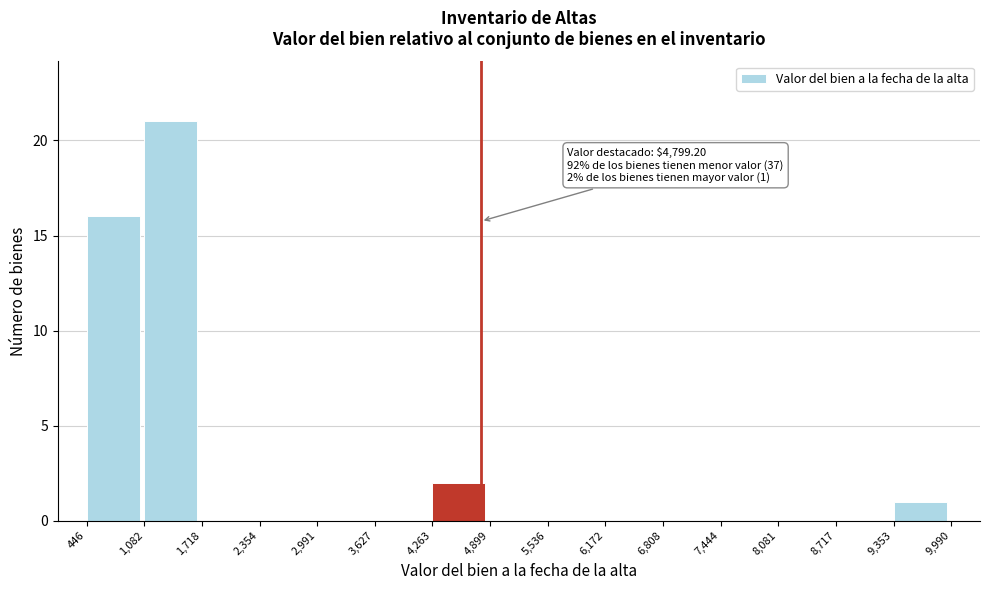

Which range on the x-axis has the tallest bar?

1,082 to 1,718